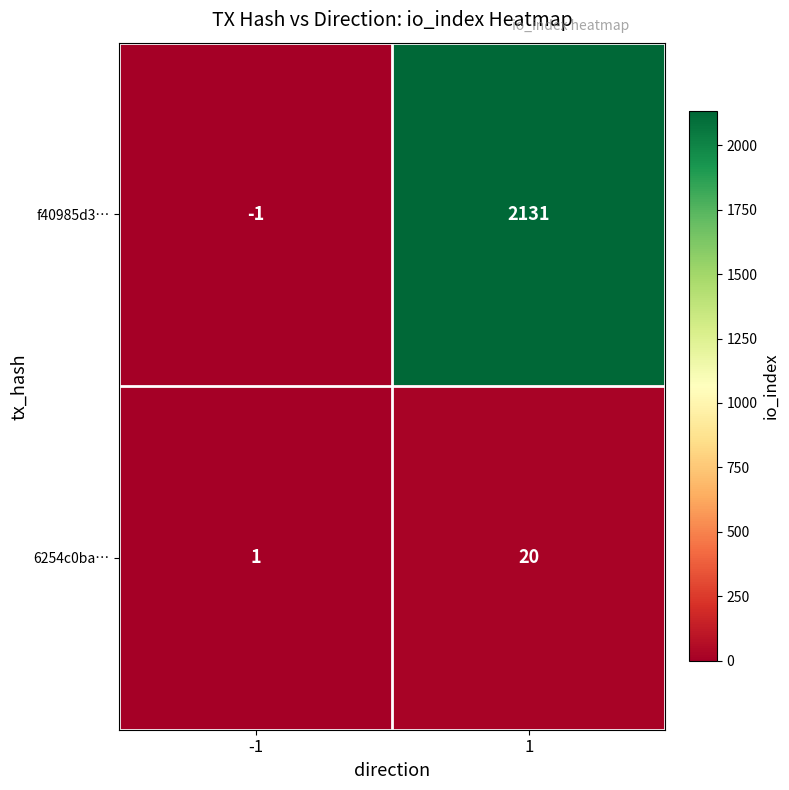

Reading left to right, what are all the values shown in this chart?

f40985d3…: -1=-1	1=2131
6254c0ba…: -1=1	1=20